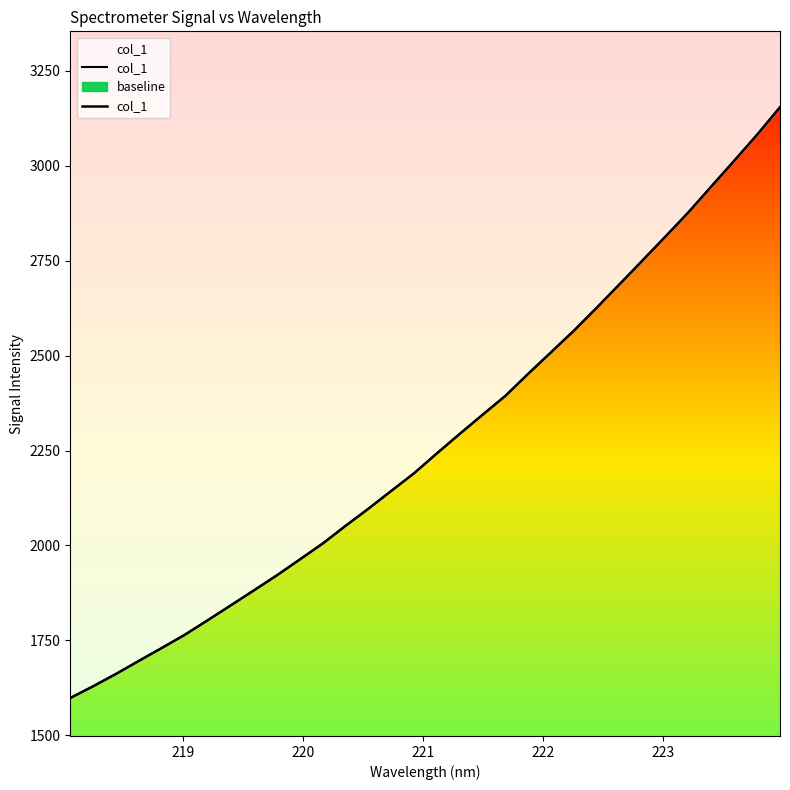

What is the difference between the maximum and minimum values?

1556.3